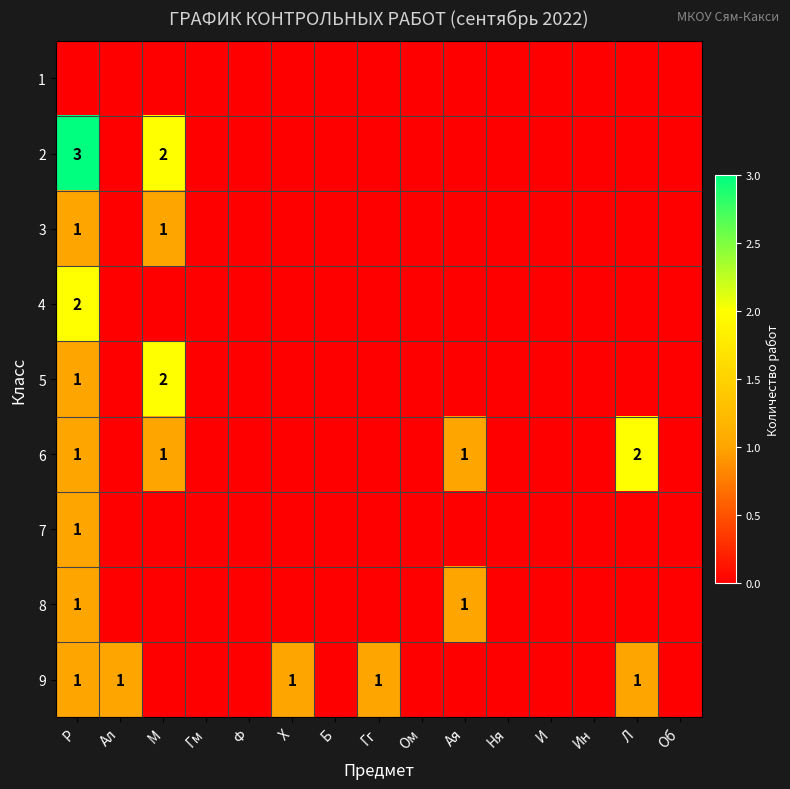

Which has a higher value, Гг or Ал?

Гг